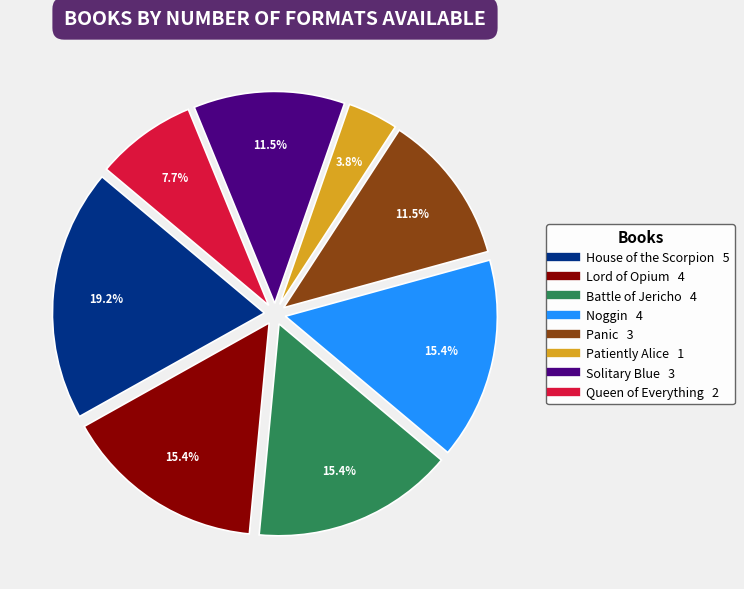

To the nearest percent, what is the average slice percentage?

12%